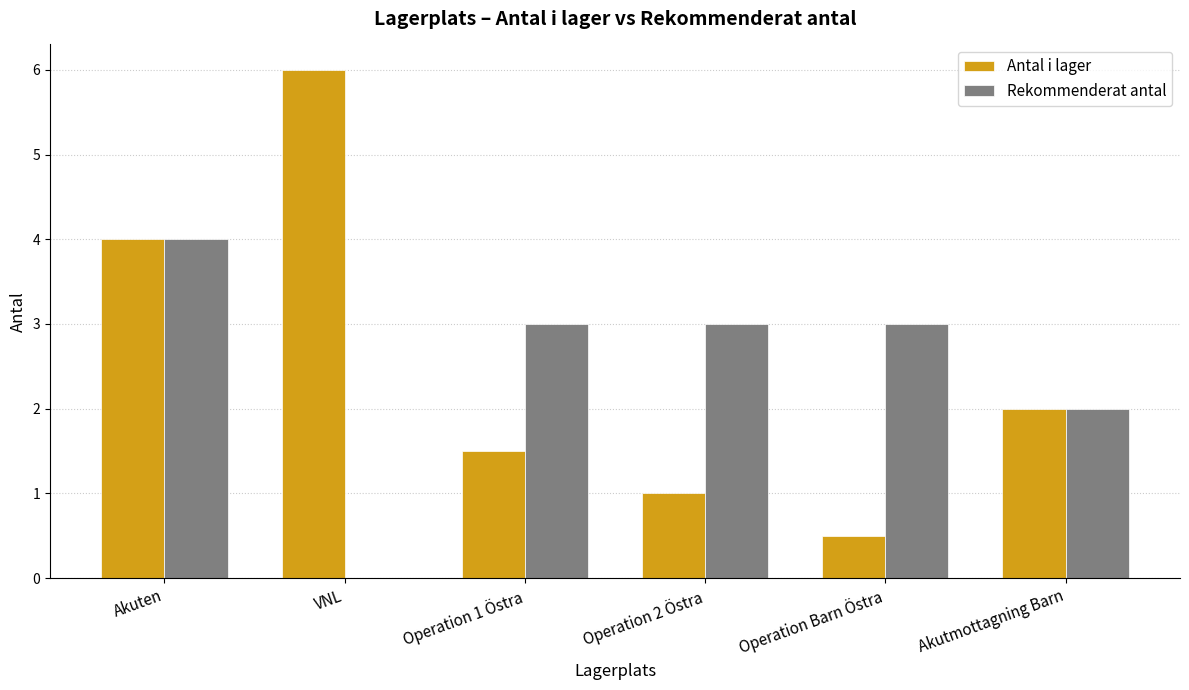

What is the sum of all Rekommenderat antal values?

15.0